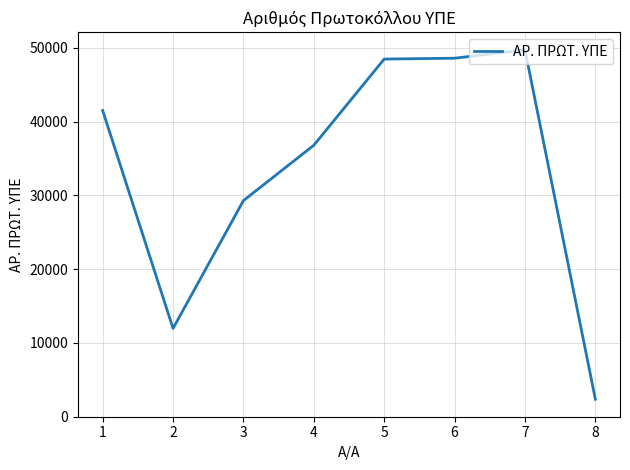

What is the sum of the values at 4 and 3?

66064